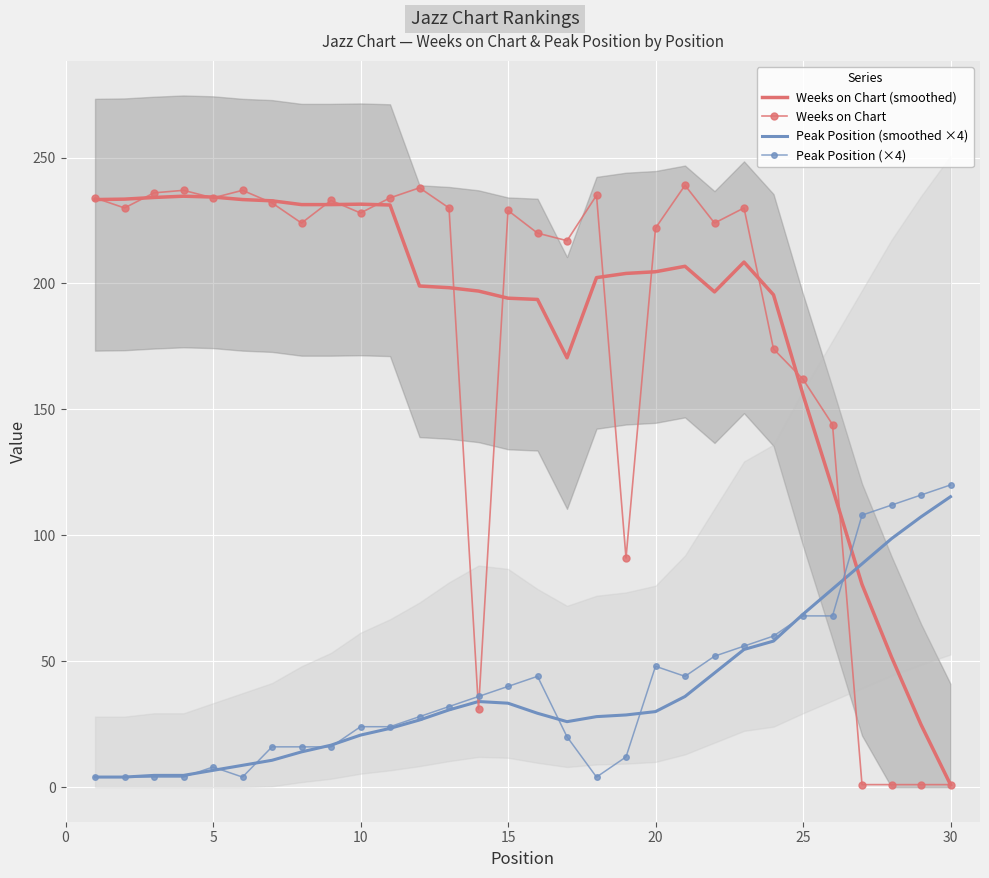

What is the maximum value for Peak Position (×4)?

120.0